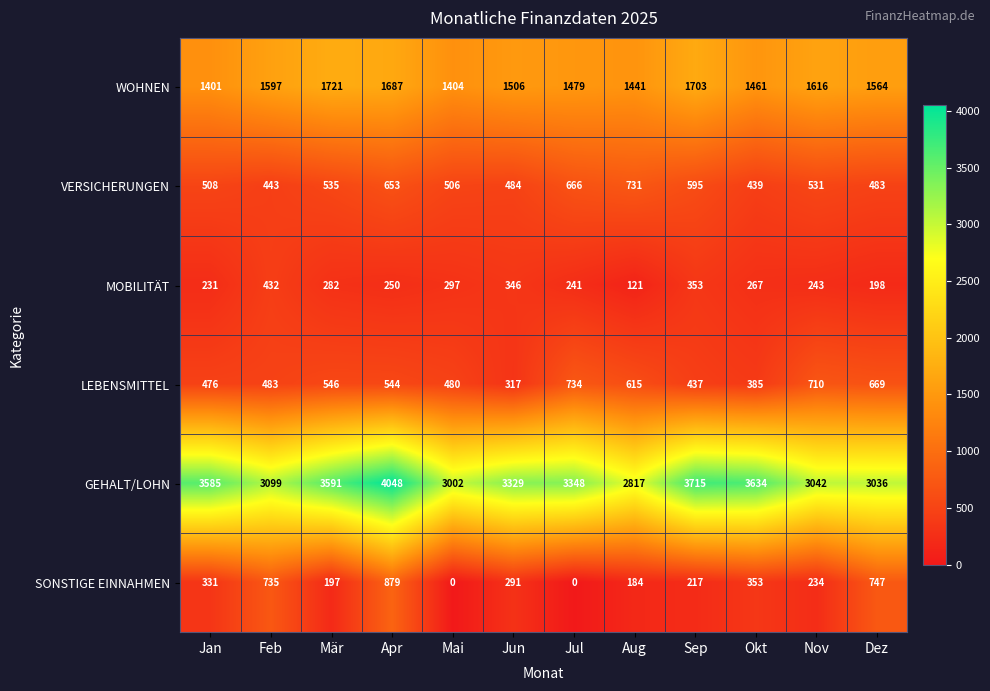

What is the difference between the maximum and minimum values in the MOBILITÄT series?

311